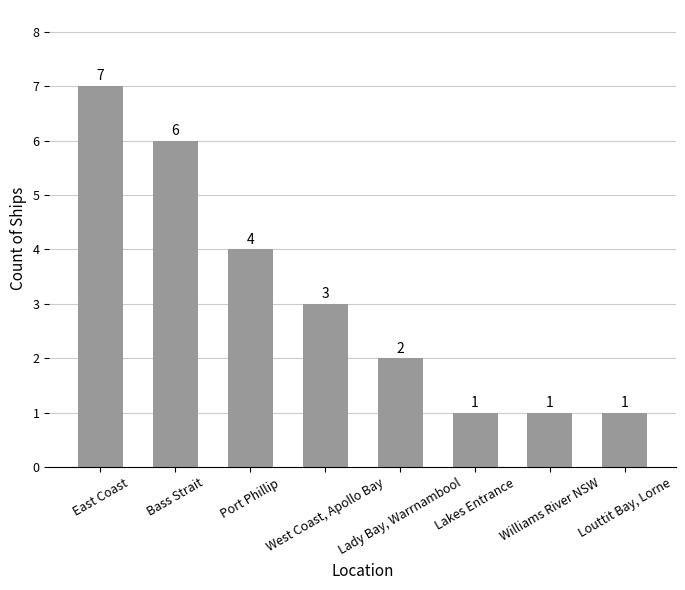

Between Lady Bay, Warrnambool and Bass Strait, which is larger?

Bass Strait